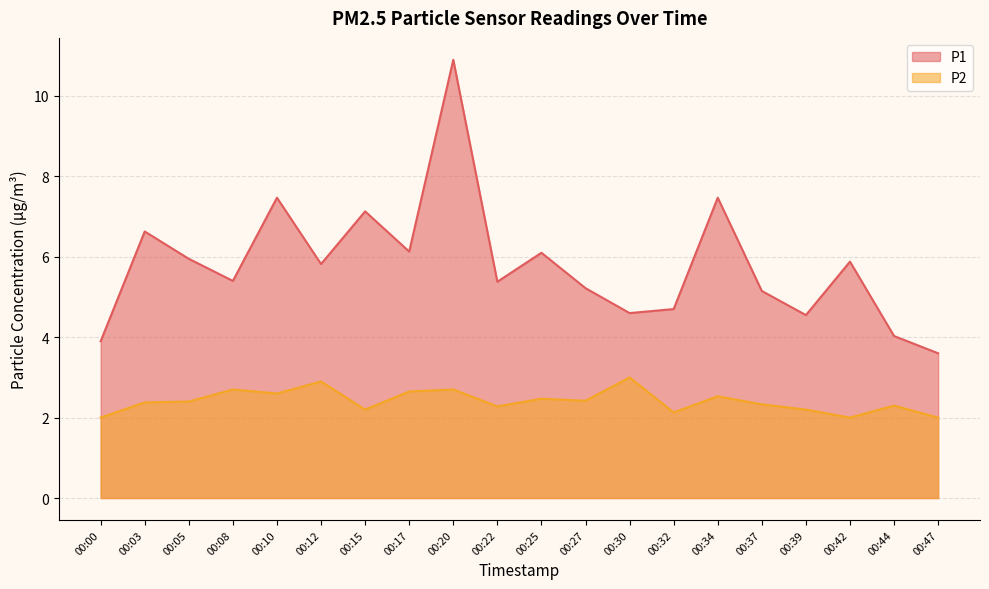

Is the value of P1 at 00:39 greater than the value of P2 at 00:15?

Yes